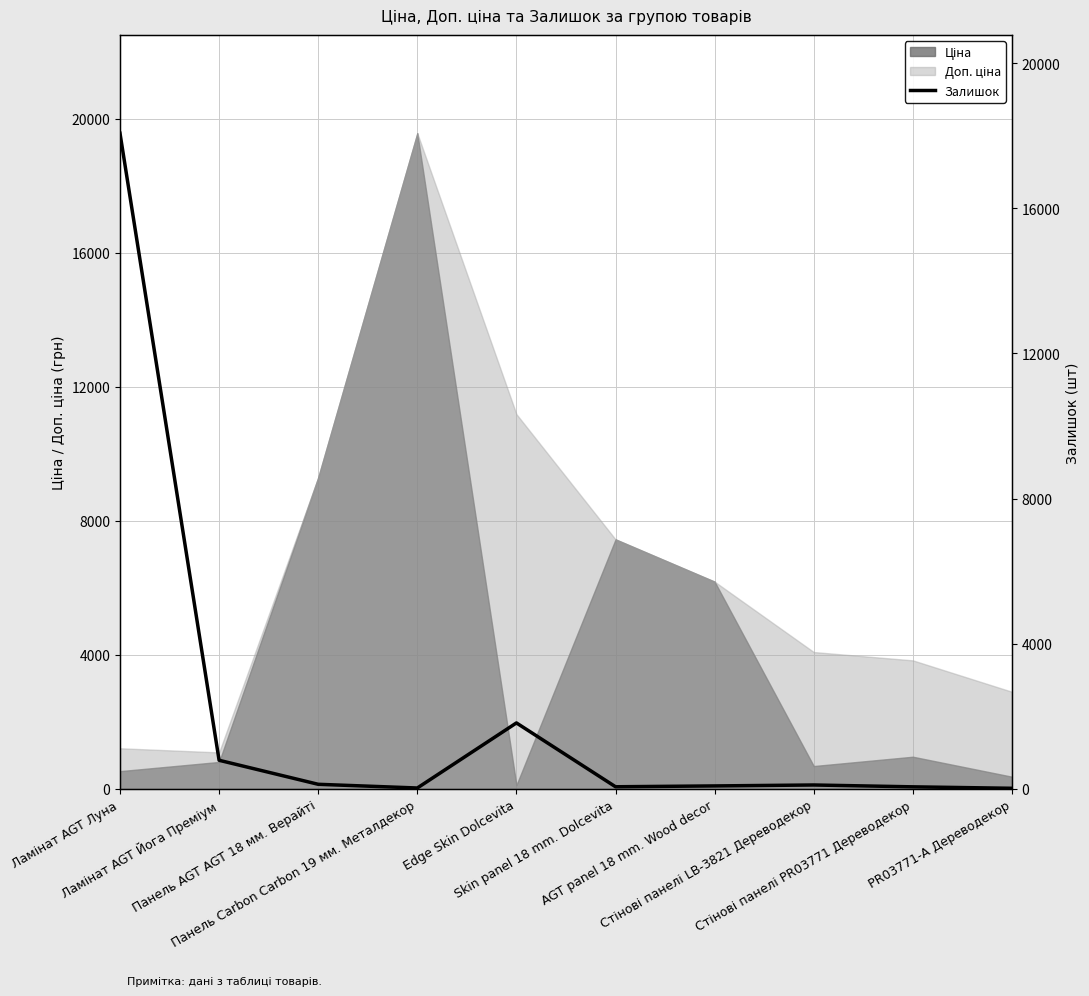

How many interior local peaks (higher than both neighbors) does the data have?

2